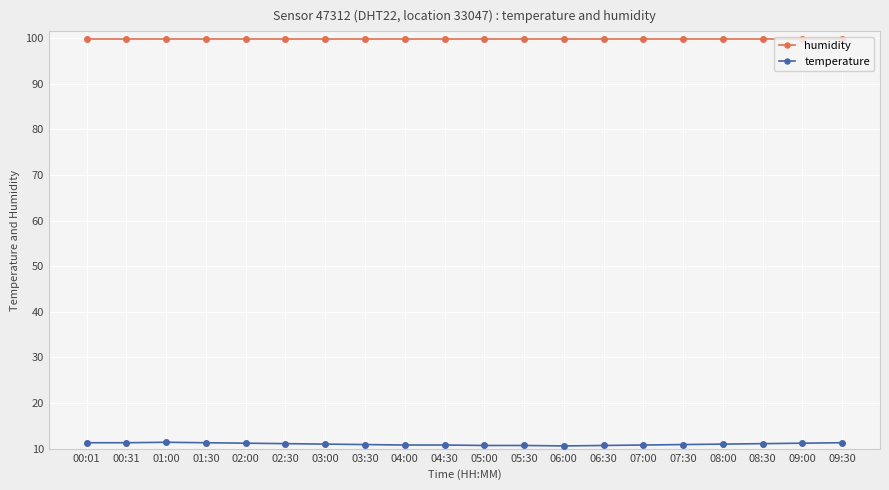

True or false: humidity and temperature intersect in this chart.

False